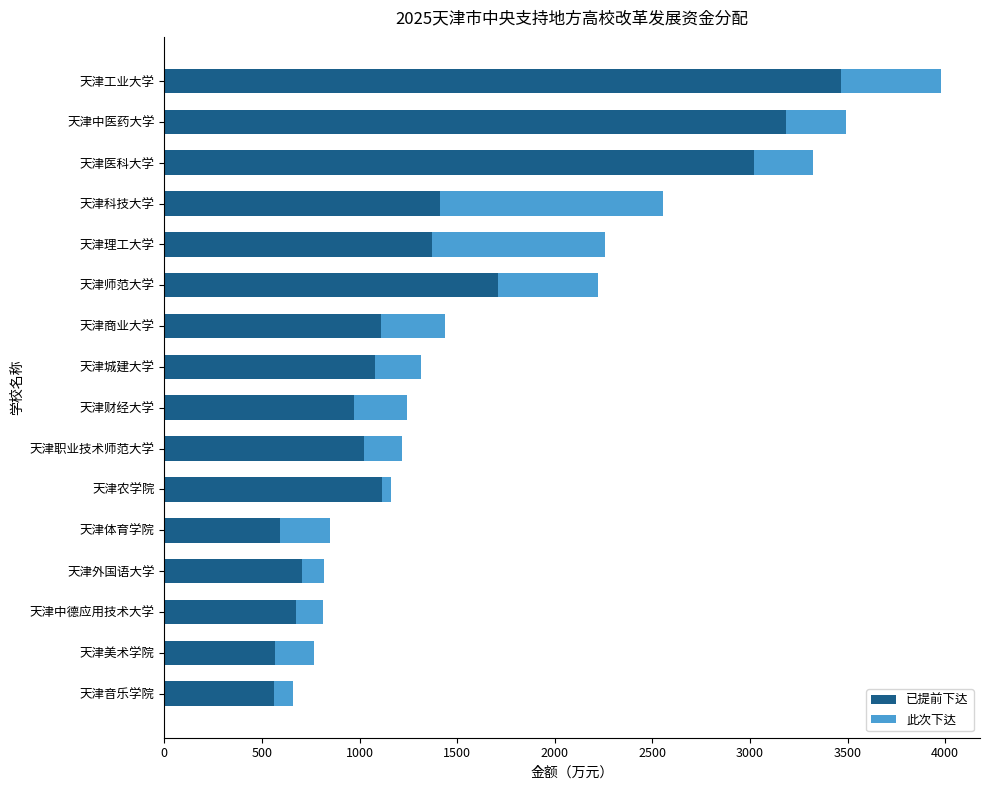

At which category is the sum across all series the highest?

天津工业大学